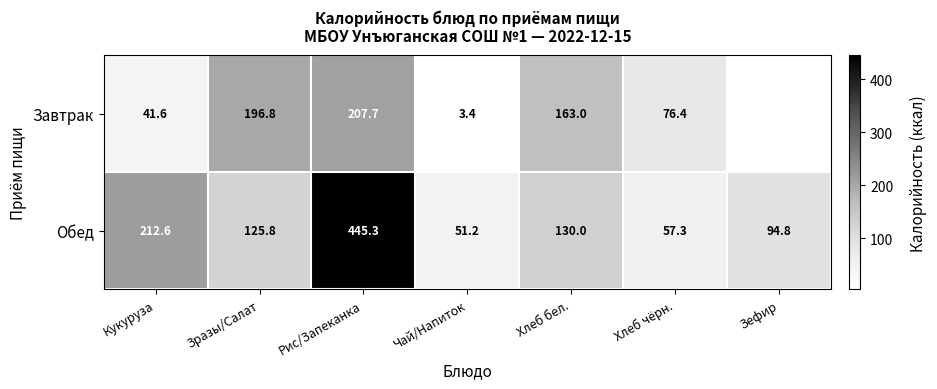

At which category does the chart reach its peak across all series?

Рис/Запеканка